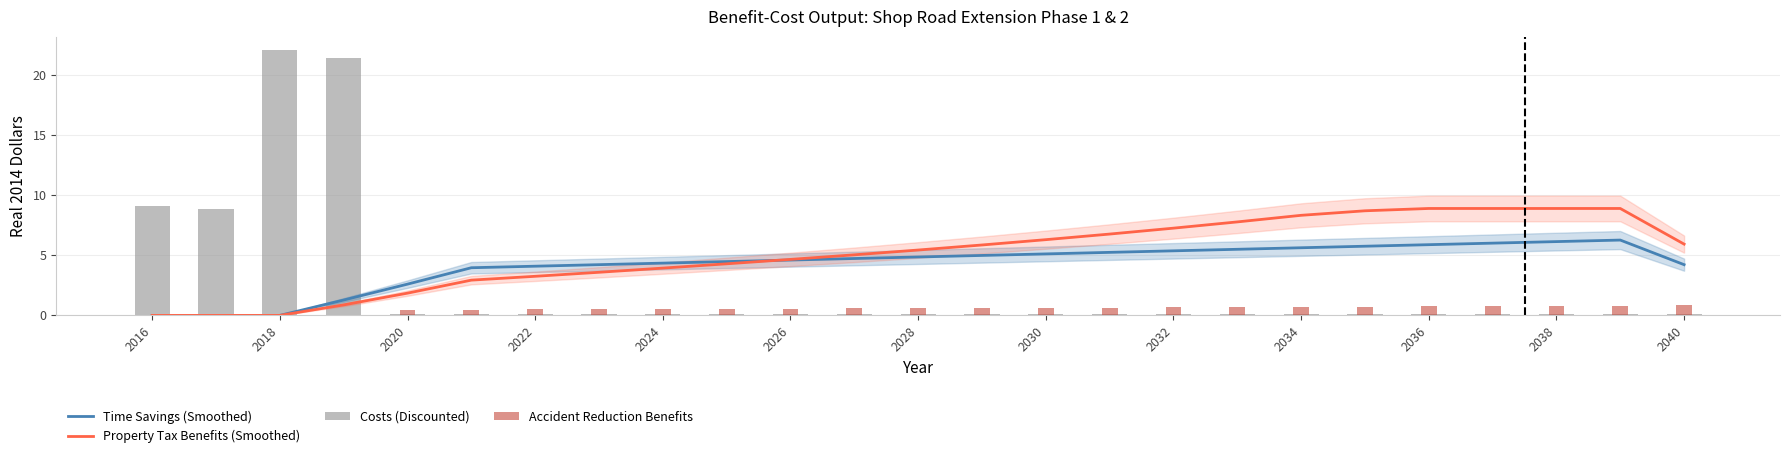

The value of Costs (Discounted) at 23 is 0.1. True or false?

False